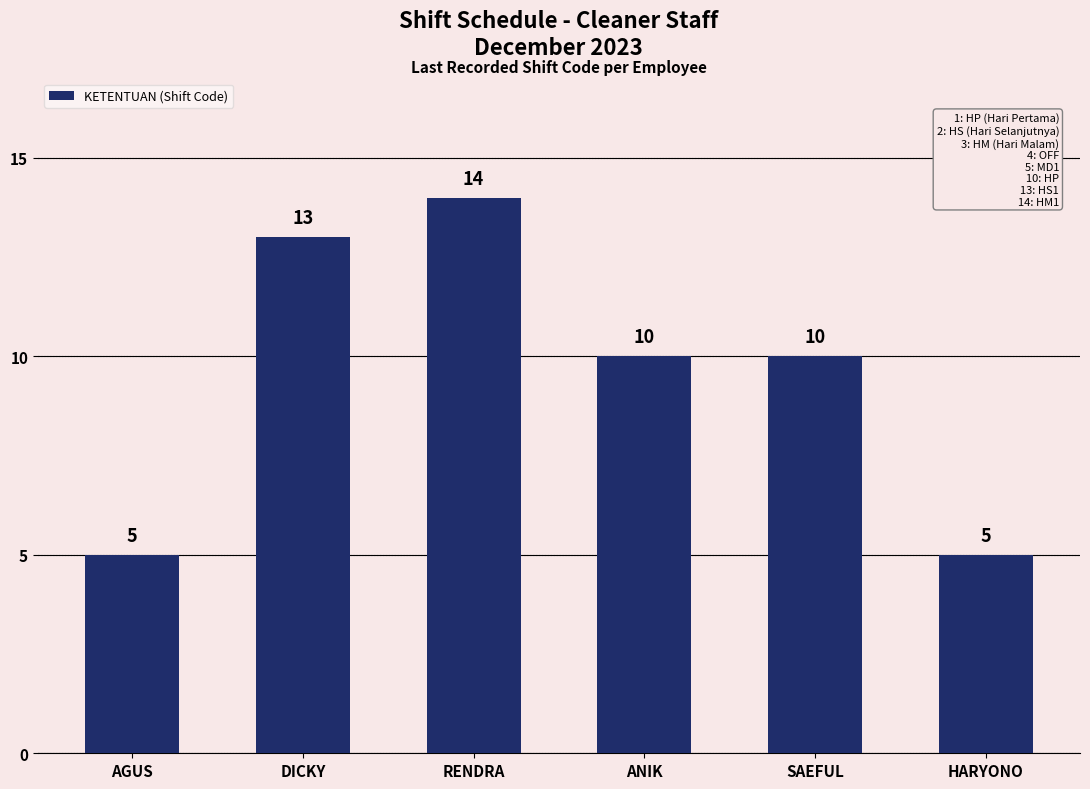

How many series are shown in this chart?

1